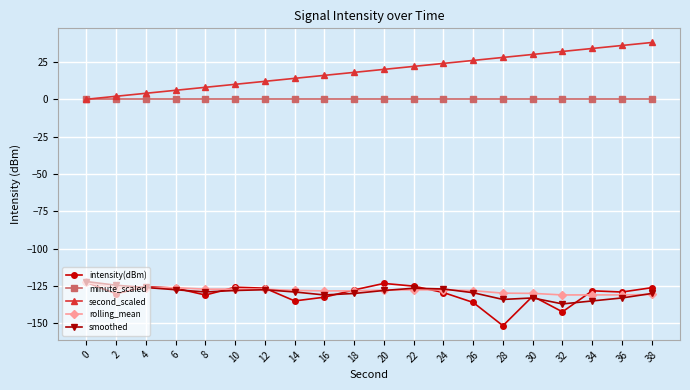

What is the difference between the intensity(dBm) values at 20 and 8?

7.8